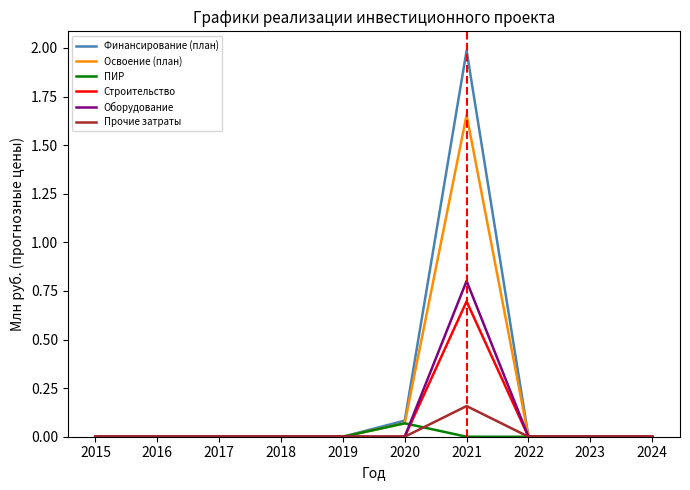

The Освоение (план) series shows 0.0 at 2016. True or false?

True